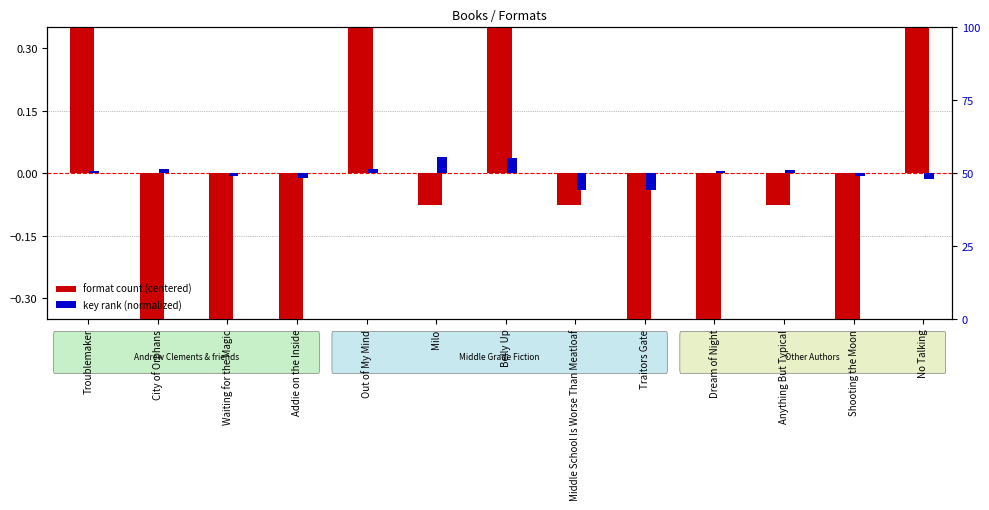

Rank the categories by format count (centered) value from lowest to highest.

City of Orphans, Waiting for the Magic, Addie on the Inside, Traitors Gate, Dream of Night, Shooting the Moon, Milo, Middle School Is Worse Than Meatloaf, Anything But Typical, Belly Up, Troublemaker, Out of My Mind, No Talking